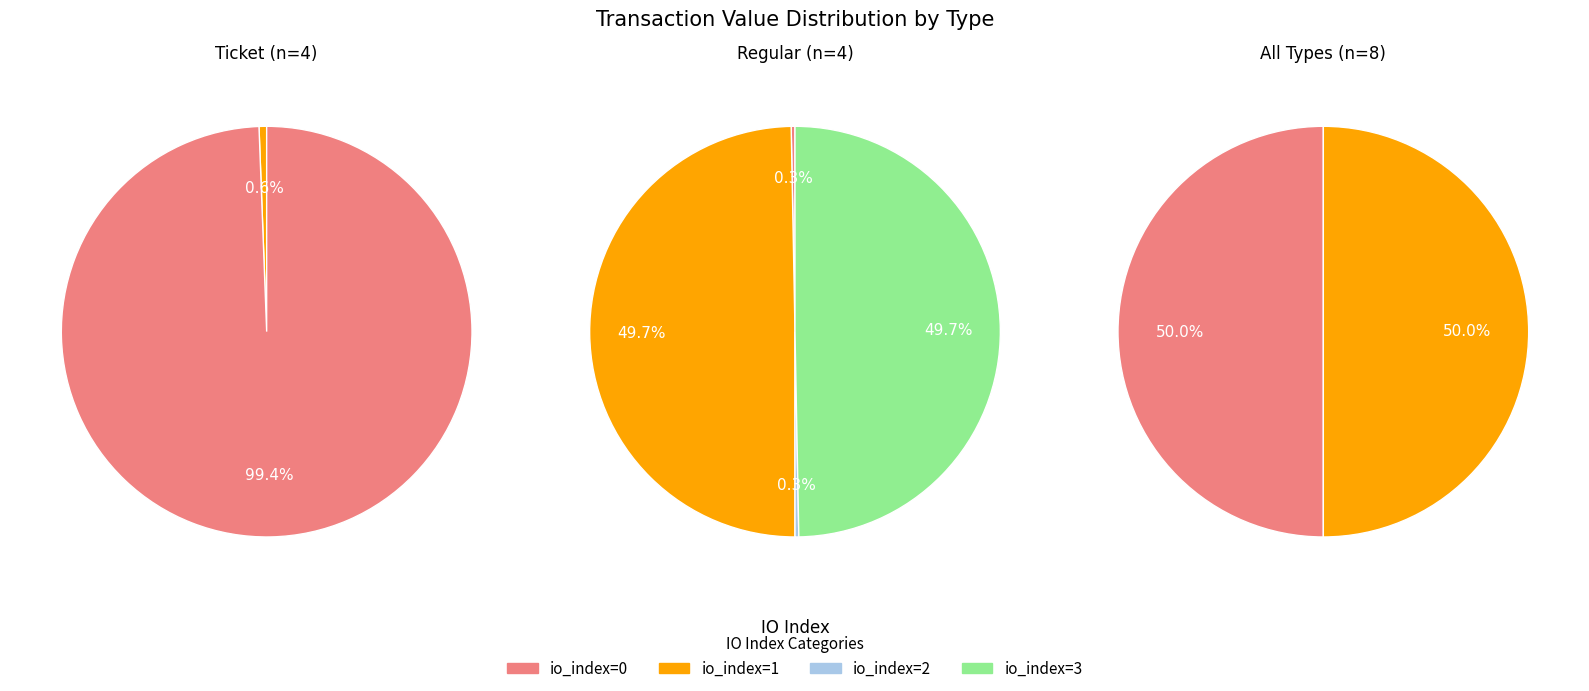

What is the total percentage of io_index_3 and io_index_1?

50.0%